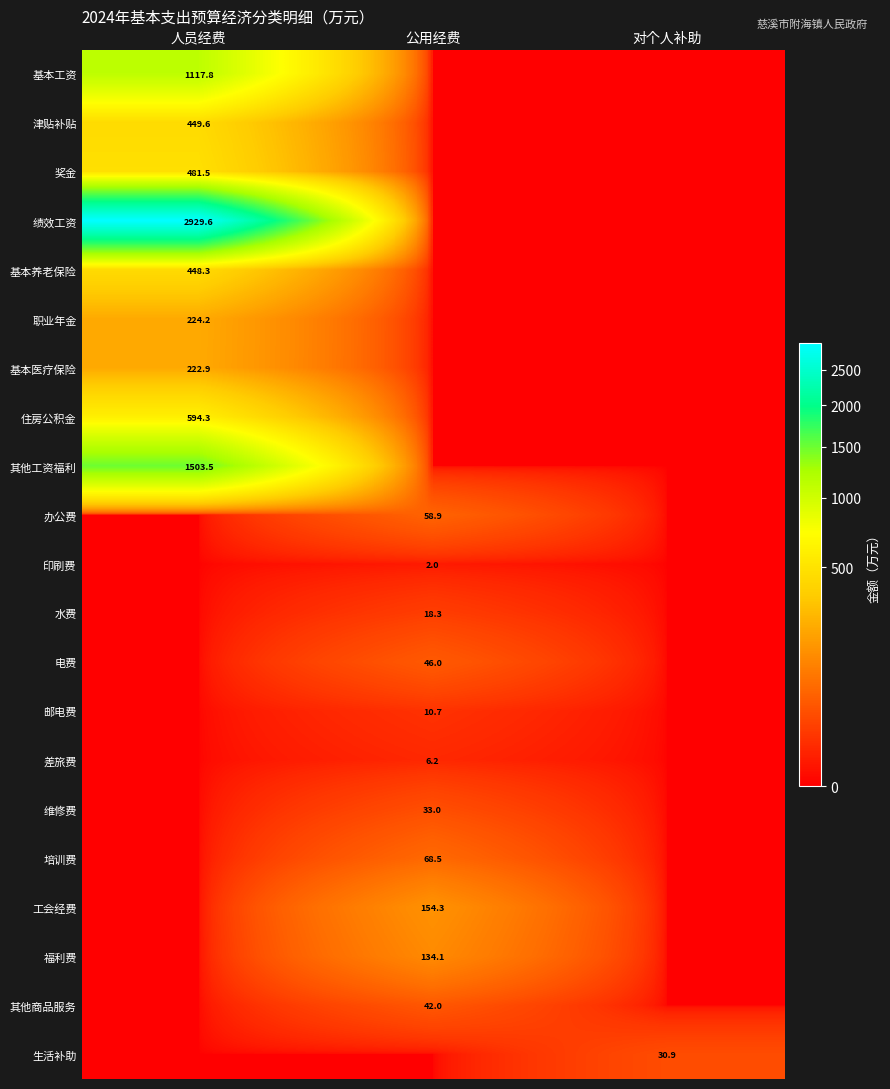

What is the difference between the highest and lowest values at 人员经费?

2929.6